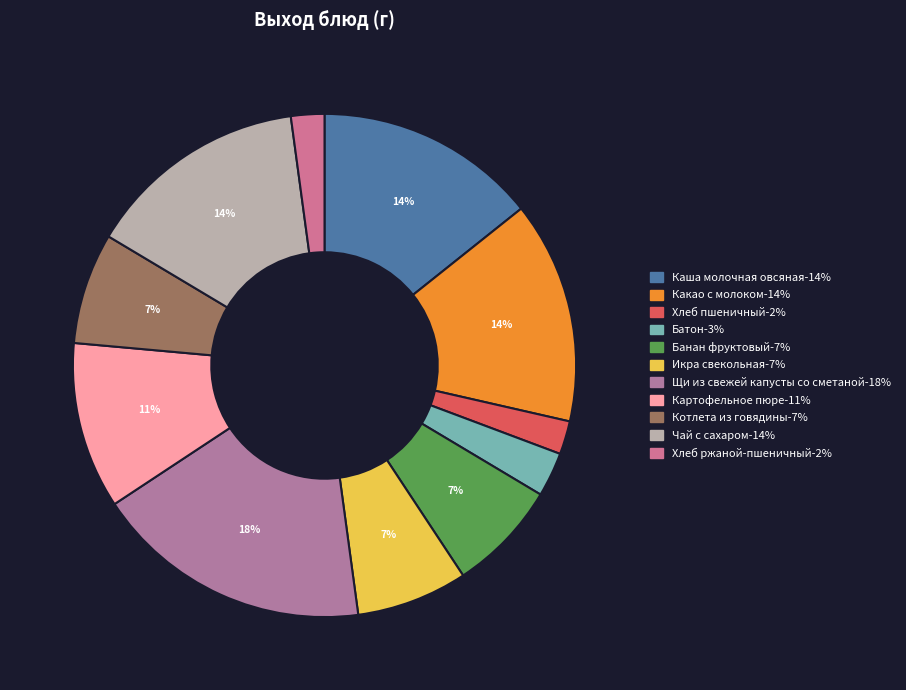

Is there any slice that represents more than half of the pie?

No